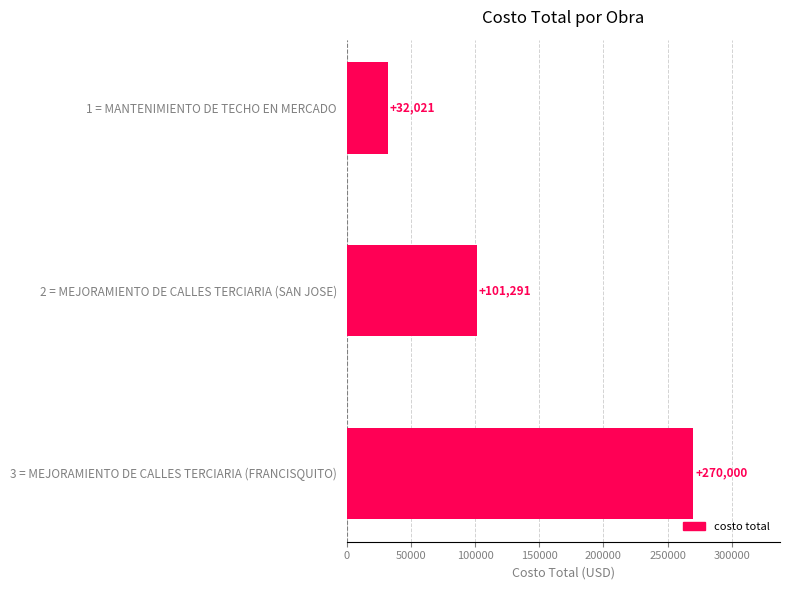

Rank the categories by value from lowest to highest.

1 = MANTENIMIENTO DE TECHO EN MERCADO, 2 = MEJORAMIENTO DE CALLES TERCIARIA (SAN JOSE), 3 = MEJORAMIENTO DE CALLES TERCIARIA (FRANCISQUITO)